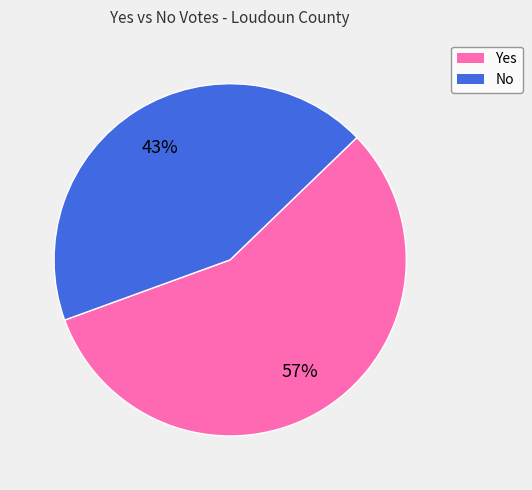

Is it true that Yes is 68% of the pie?

False